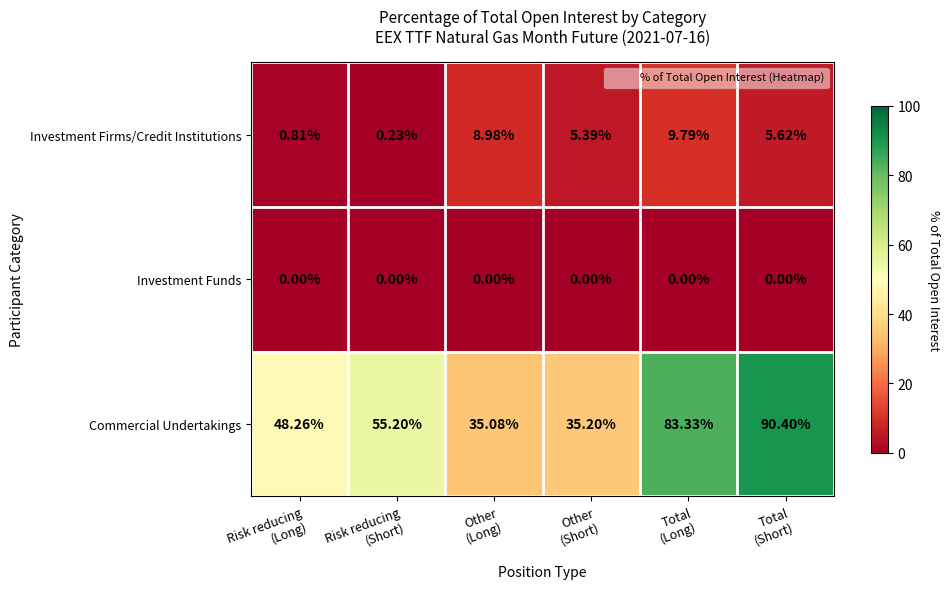

Which series has the largest range (max minus min)?

Commercial Undertakings